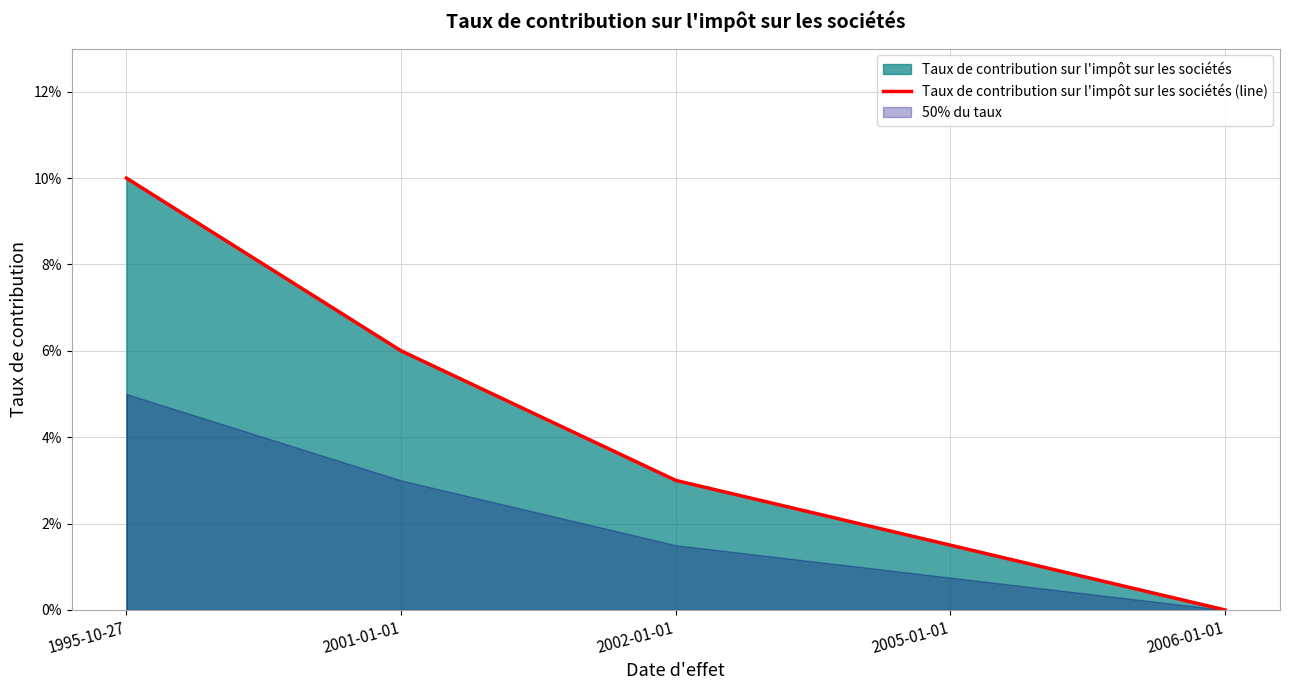

What is the greatest value displayed?

0.1